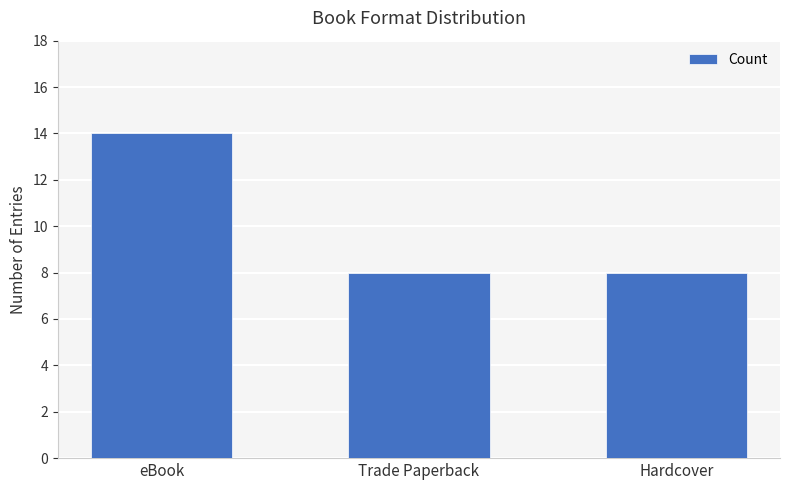

What is the change in value from eBook to Hardcover?

-6